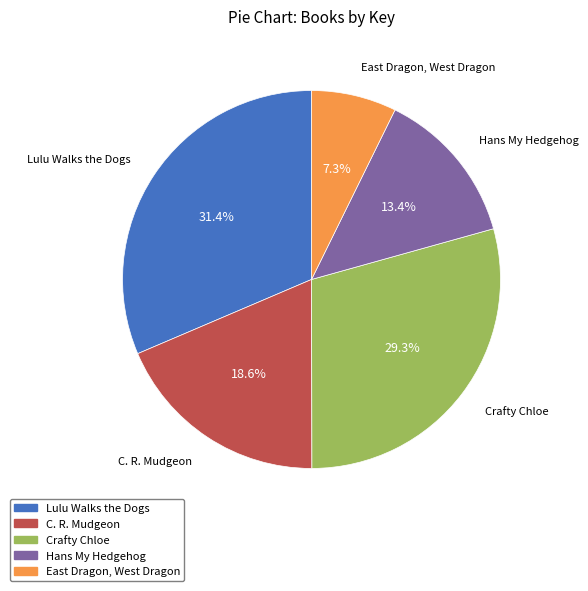

To the nearest percent, what portion does Lulu Walks the Dogs represent?

31%